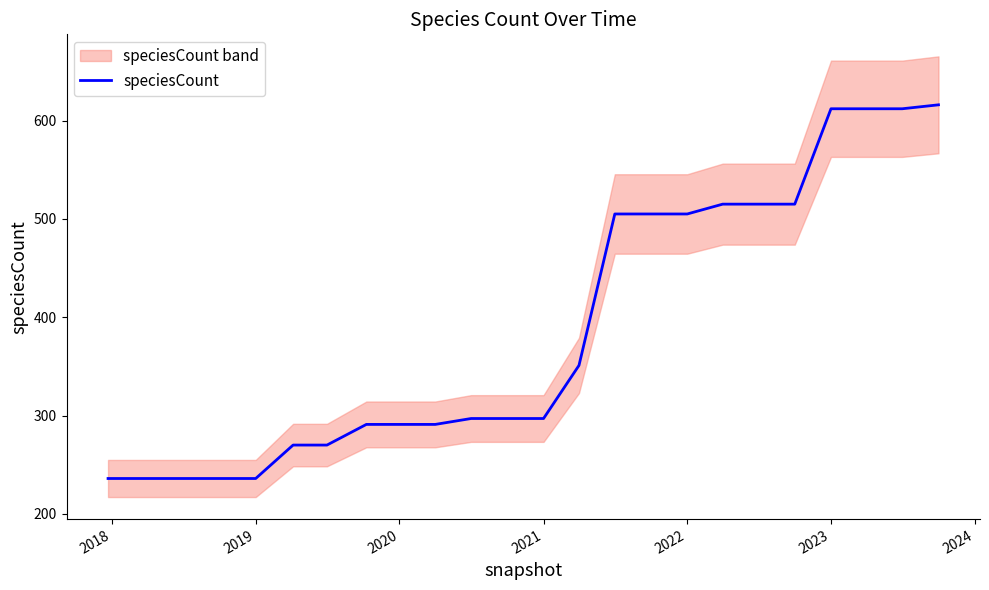

What is the highest value of the speciesCount series?

616